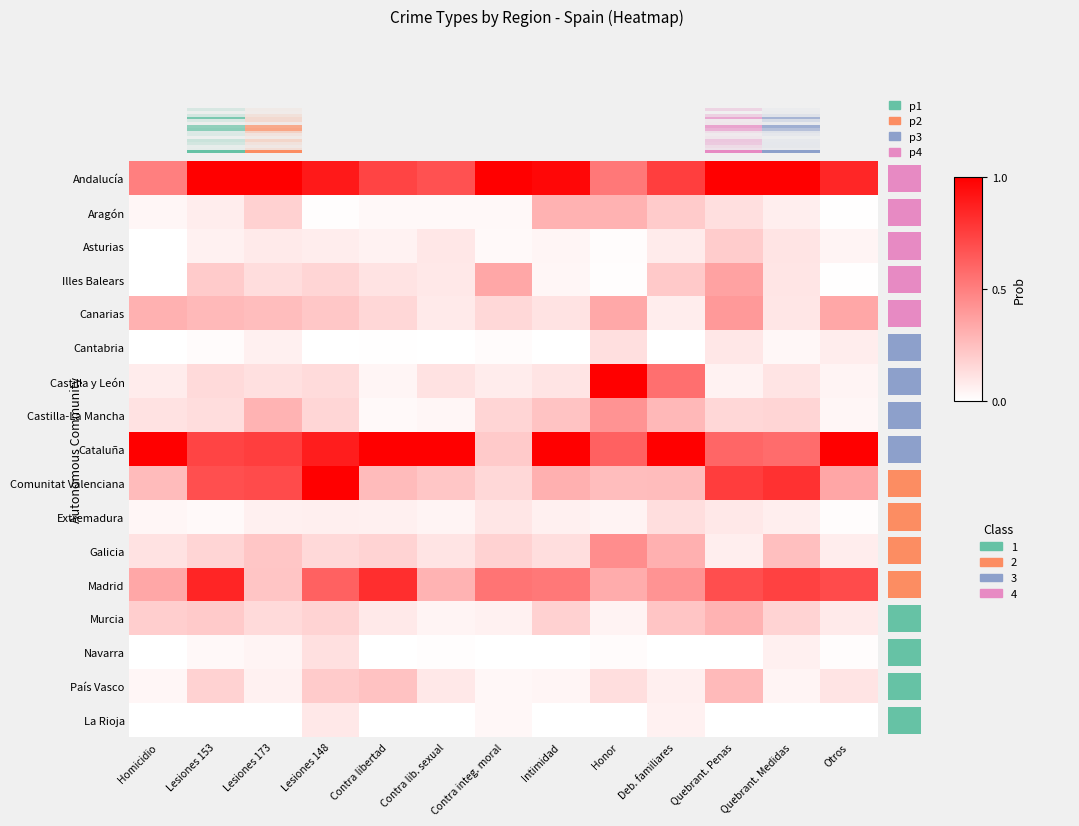

What is the maximum value shown in the chart?

1.0